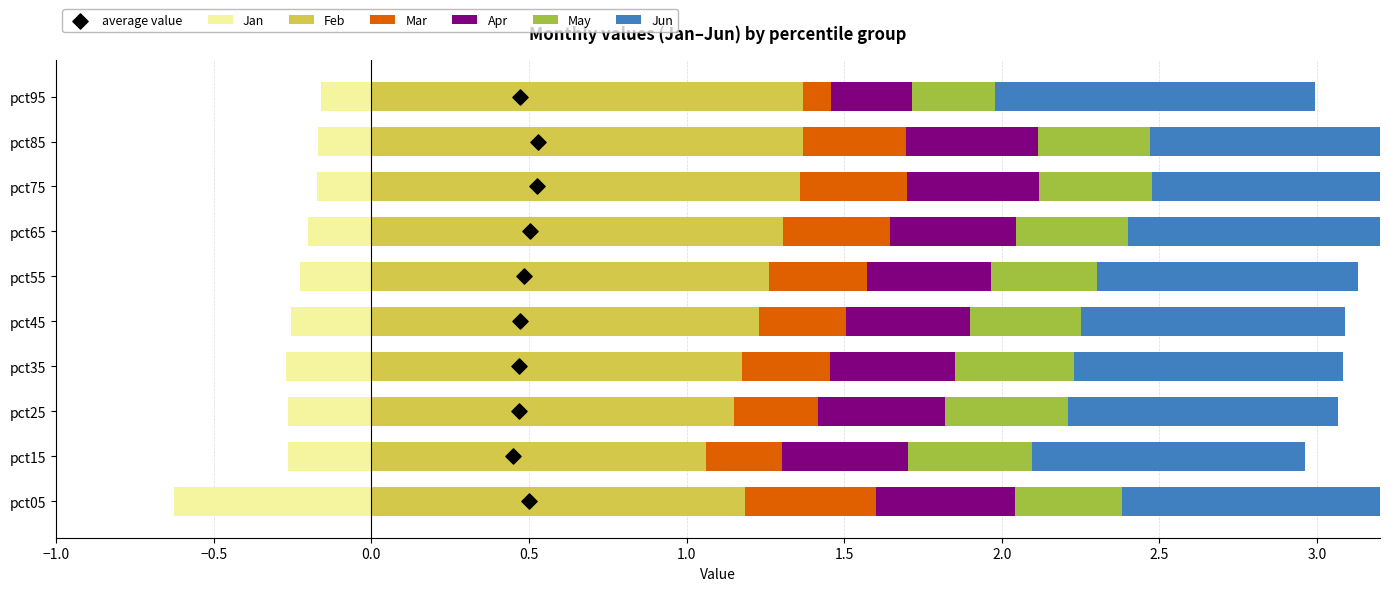

Is the value of Jan at pct95 greater than the value of Jun at pct55?

No